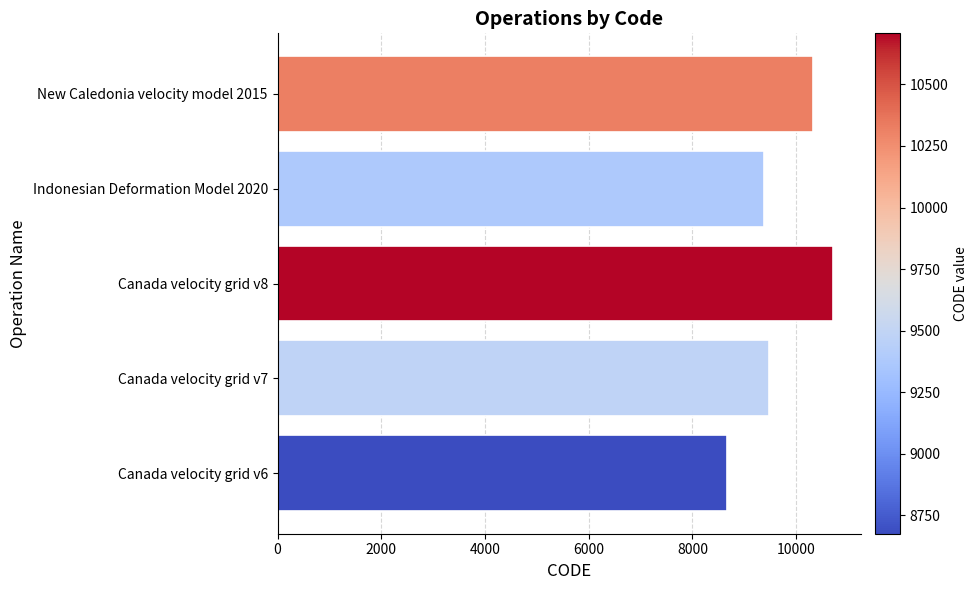

List the labels in order of value, largest first.

Canada velocity grid v8, New Caledonia velocity model 2015, Canada velocity grid v7, Indonesian Deformation Model 2020, Canada velocity grid v6